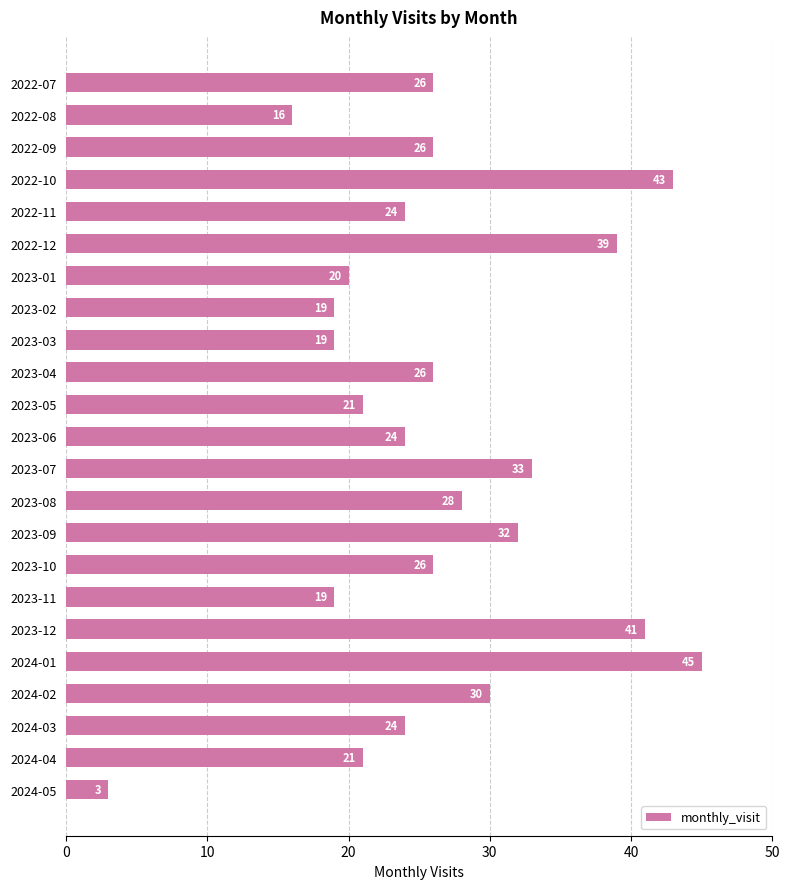

What is the greatest value displayed?

45